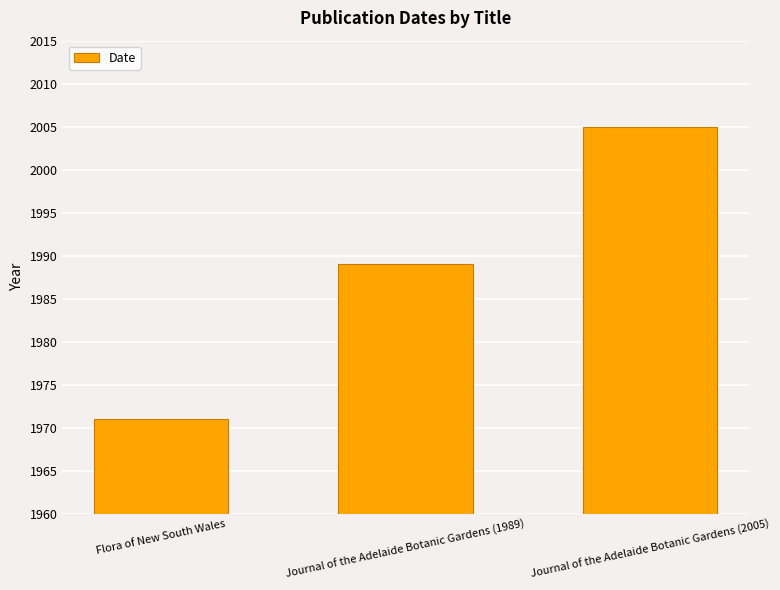

Rank the categories by value from highest to lowest.

Journal of the Adelaide Botanic Gardens (2005), Journal of the Adelaide Botanic Gardens (1989), Flora of New South Wales